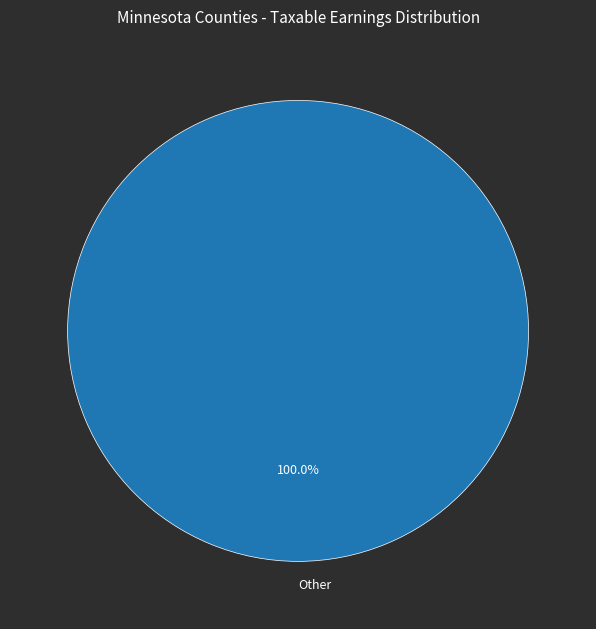

Does Other account for over 50% of the chart?

Yes